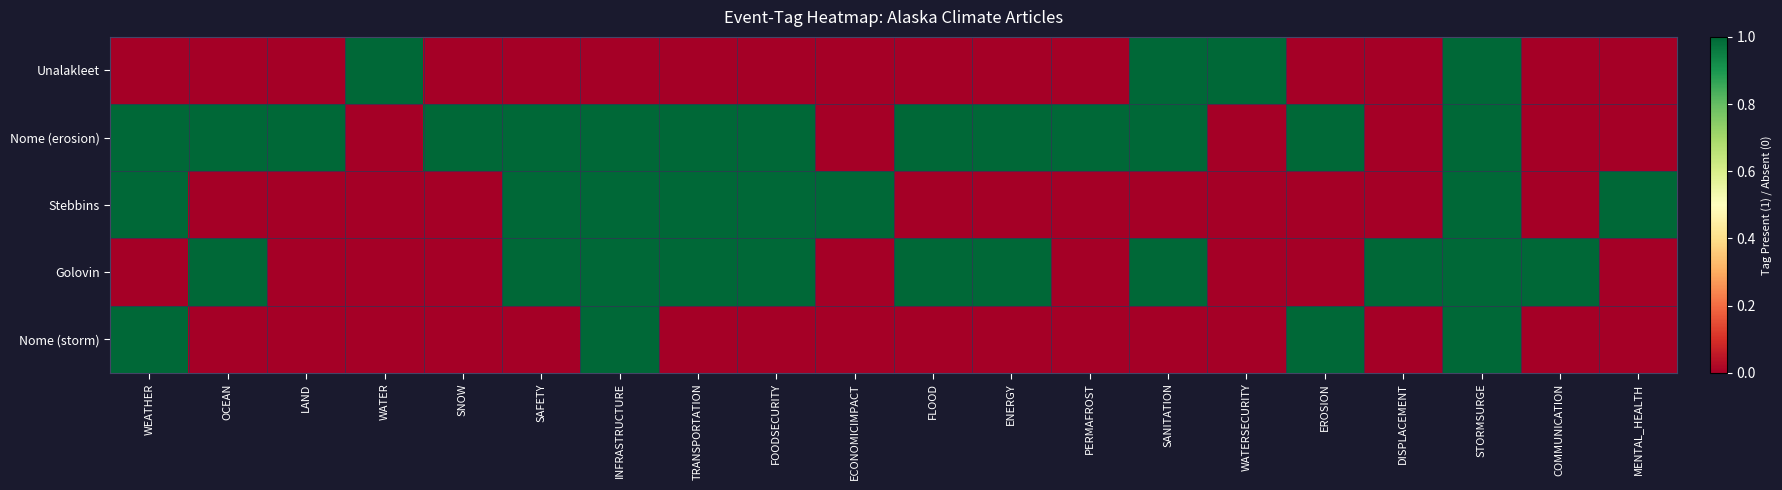

Reading right to left, list all the values displayed in this chart.

Unalakleet: MENTAL_HEALTH=0	COMMUNICATION=0	STORMSURGE=1	DISPLACEMENT=0	EROSION=0	WATERSECURITY=1	SANITATION=1	PERMAFROST=0	ENERGY=0	FLOOD=0	ECONOMICIMPACT=0	FOODSECURITY=0	TRANSPORTATION=0	INFRASTRUCTURE=0	SAFETY=0	SNOW=0	WATER=1	LAND=0	OCEAN=0	WEATHER=0
Nome (erosion): MENTAL_HEALTH=0	COMMUNICATION=0	STORMSURGE=1	DISPLACEMENT=0	EROSION=1	WATERSECURITY=0	SANITATION=1	PERMAFROST=1	ENERGY=1	FLOOD=1	ECONOMICIMPACT=0	FOODSECURITY=1	TRANSPORTATION=1	INFRASTRUCTURE=1	SAFETY=1	SNOW=1	WATER=0	LAND=1	OCEAN=1	WEATHER=1
Stebbins: MENTAL_HEALTH=1	COMMUNICATION=0	STORMSURGE=1	DISPLACEMENT=0	EROSION=0	WATERSECURITY=0	SANITATION=0	PERMAFROST=0	ENERGY=0	FLOOD=0	ECONOMICIMPACT=1	FOODSECURITY=1	TRANSPORTATION=1	INFRASTRUCTURE=1	SAFETY=1	SNOW=0	WATER=0	LAND=0	OCEAN=0	WEATHER=1
Golovin: MENTAL_HEALTH=0	COMMUNICATION=1	STORMSURGE=1	DISPLACEMENT=1	EROSION=0	WATERSECURITY=0	SANITATION=1	PERMAFROST=0	ENERGY=1	FLOOD=1	ECONOMICIMPACT=0	FOODSECURITY=1	TRANSPORTATION=1	INFRASTRUCTURE=1	SAFETY=1	SNOW=0	WATER=0	LAND=0	OCEAN=1	WEATHER=0
Nome (storm): MENTAL_HEALTH=0	COMMUNICATION=0	STORMSURGE=1	DISPLACEMENT=0	EROSION=1	WATERSECURITY=0	SANITATION=0	PERMAFROST=0	ENERGY=0	FLOOD=0	ECONOMICIMPACT=0	FOODSECURITY=0	TRANSPORTATION=0	INFRASTRUCTURE=1	SAFETY=0	SNOW=0	WATER=0	LAND=0	OCEAN=0	WEATHER=1